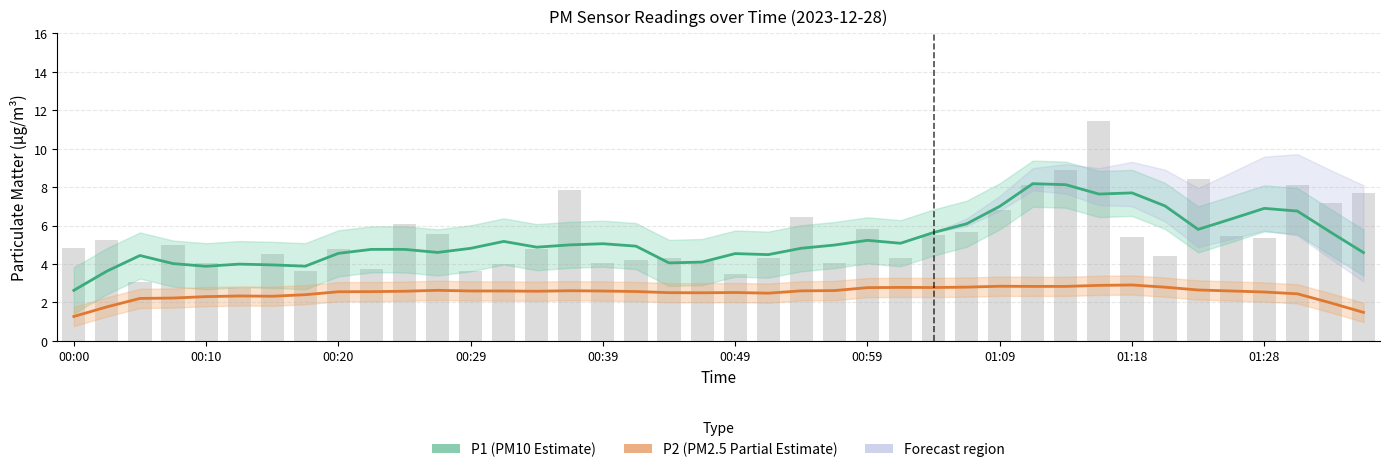

True or false: P2 (PM2.5 Estimate) has a value of 4.6 at 01:09.

False